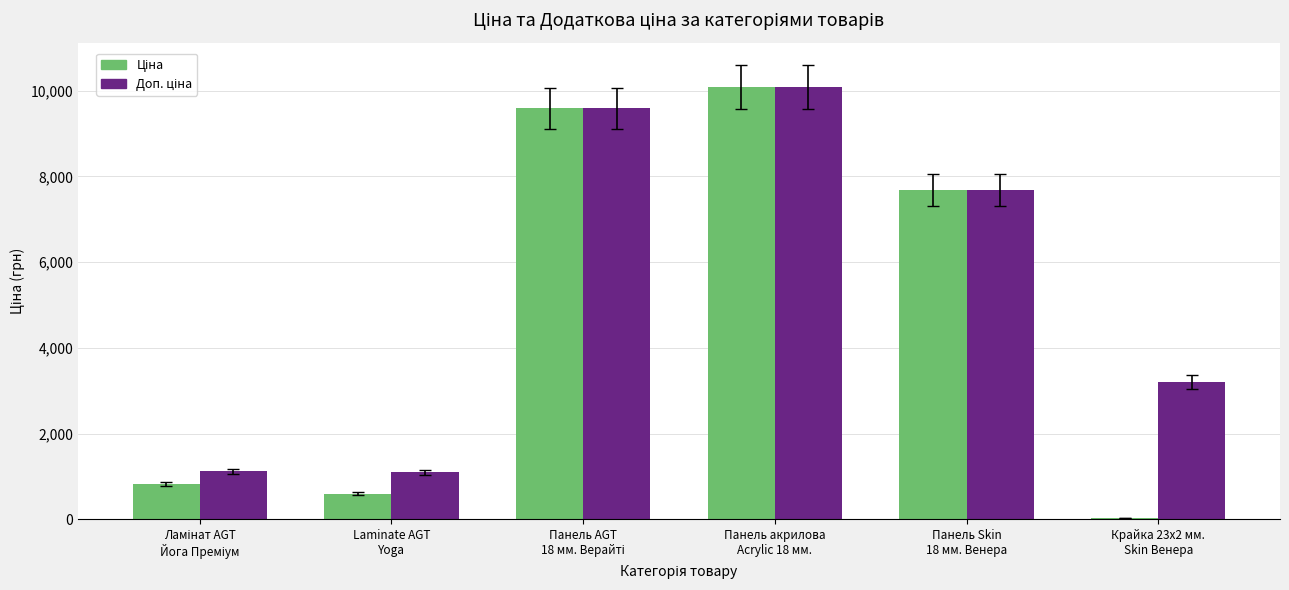

Does the chart contain stacked bars?

No